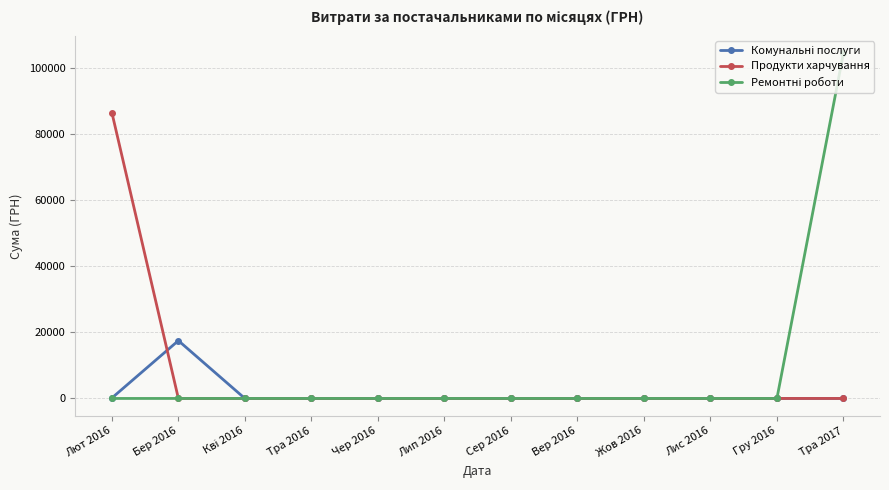

The value of Продукти харчування at Лют 2016 is 86449.2. True or false?

True